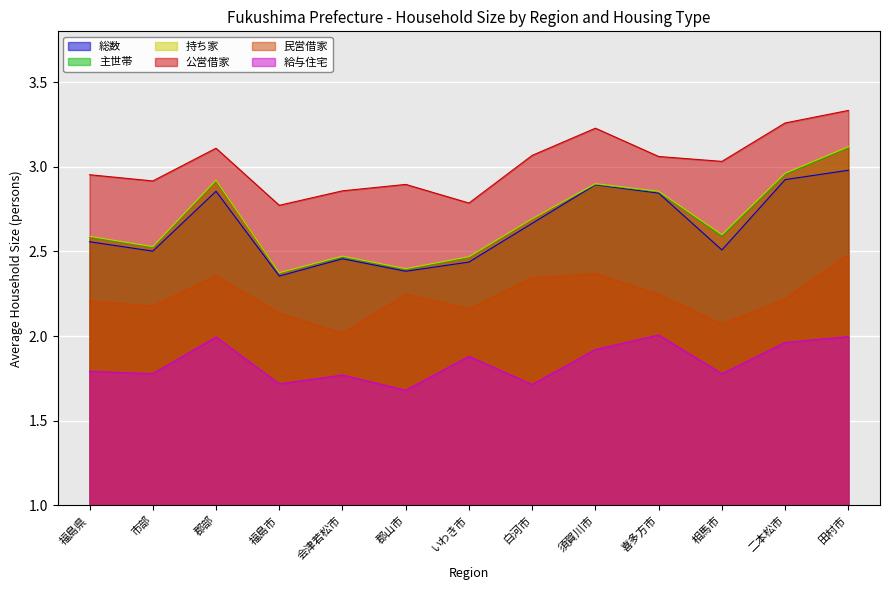

What position from the left is 相馬市?

11